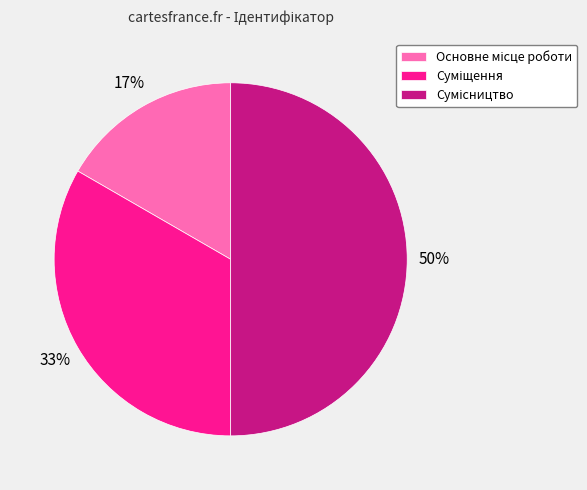

How many segments does this pie chart have?

3